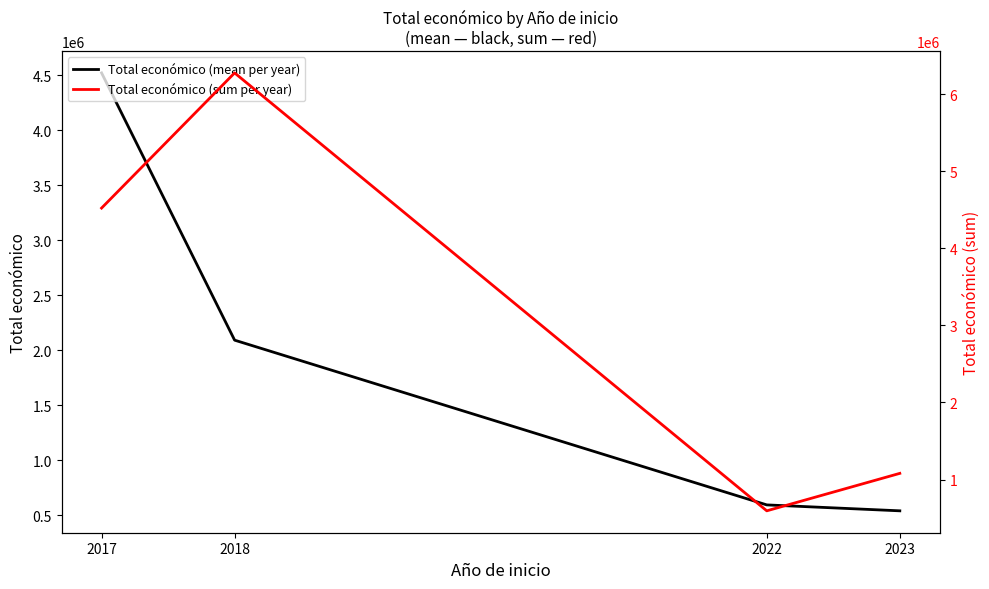

True or false: Total económico (mean per year) has a value of 539851.0 at 2023.

True